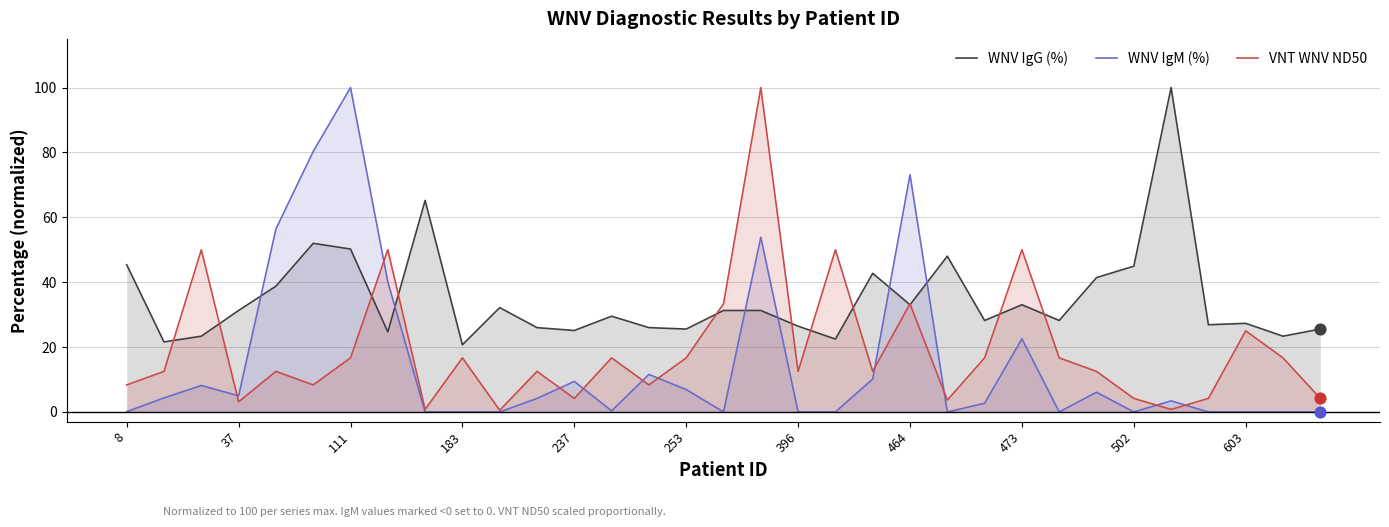

At which category is the sum across all series the highest?

17